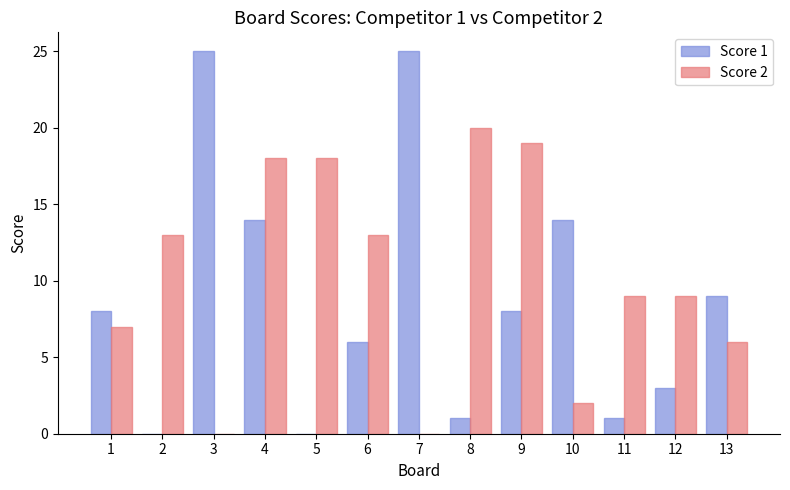

What are all the series names shown in the legend?

Score 1, Score 2